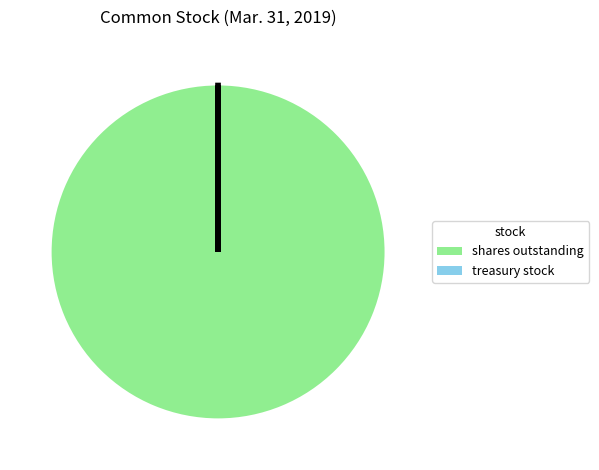

Does any single category account for the majority?

Yes